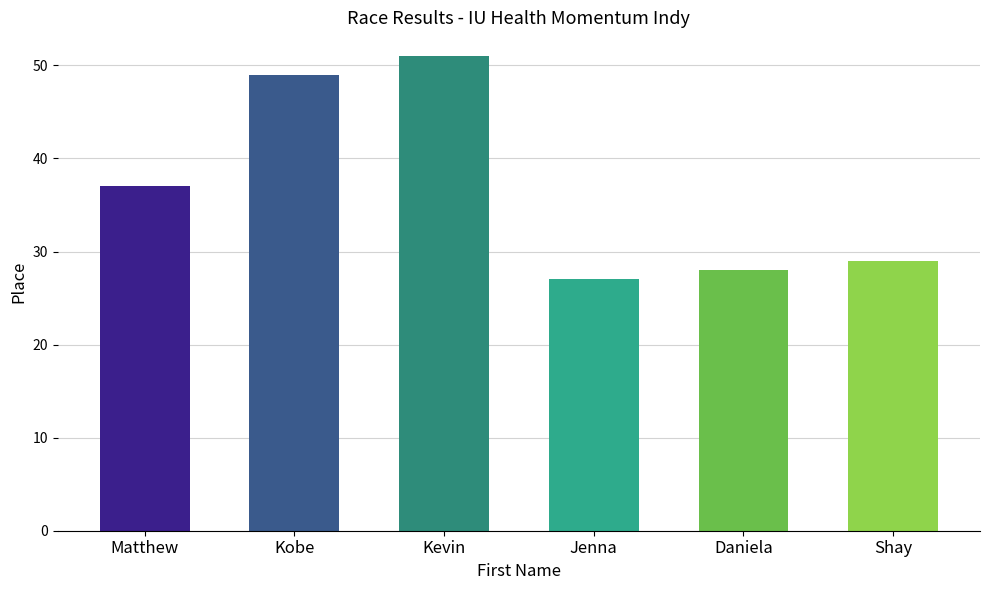

Are the bars horizontal?

No